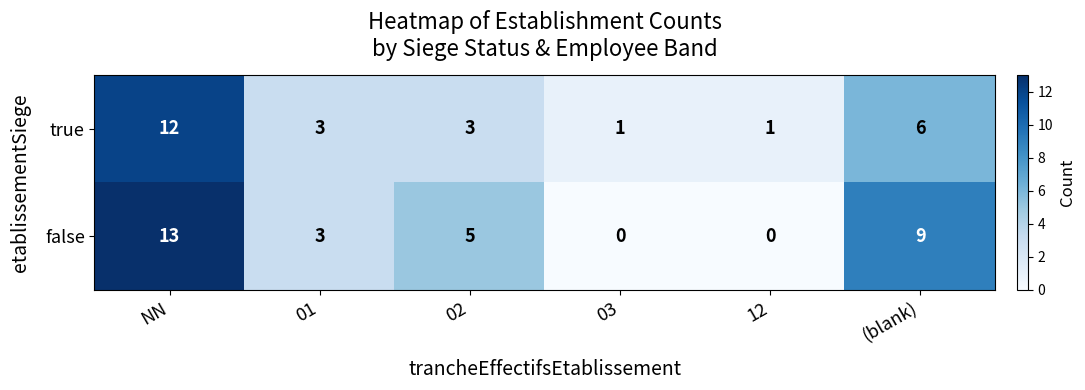

Between 01 and 03, which series saw the biggest shift?

false